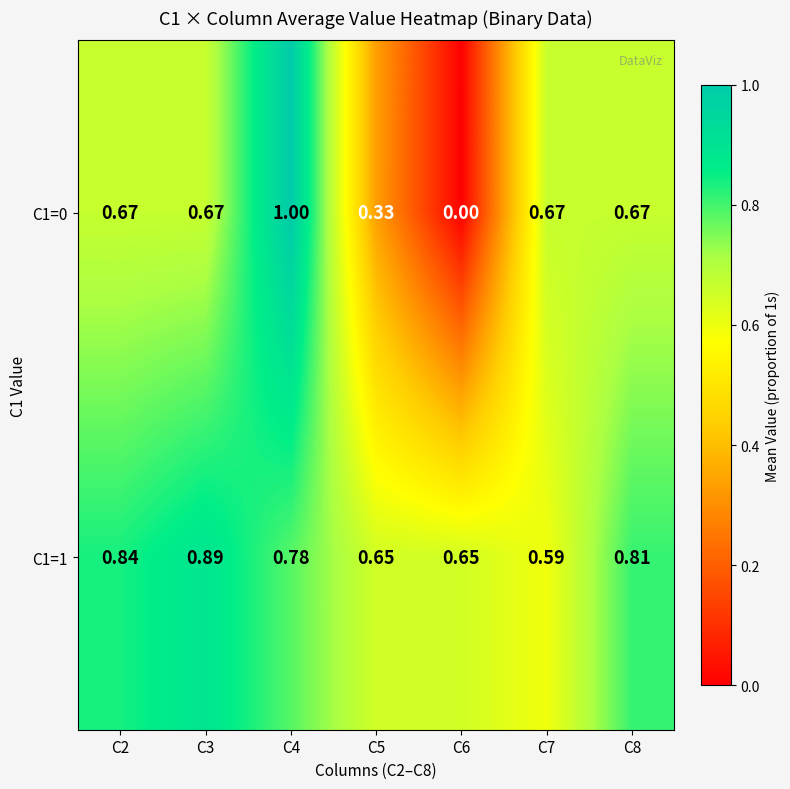

Is the value of C1=1 at C2 greater than the value of C1=0 at C4?

No